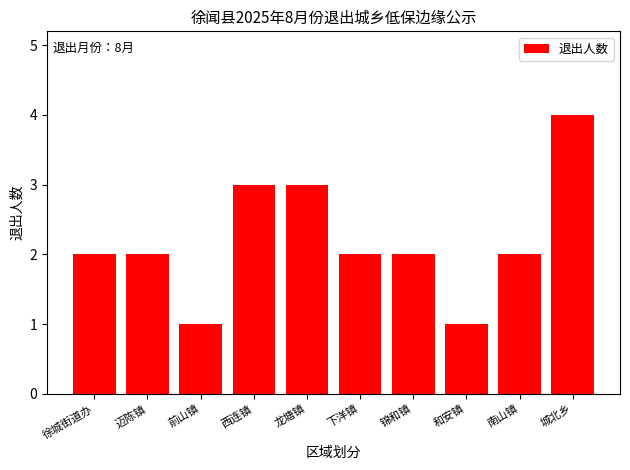

What is the greatest value displayed?

4